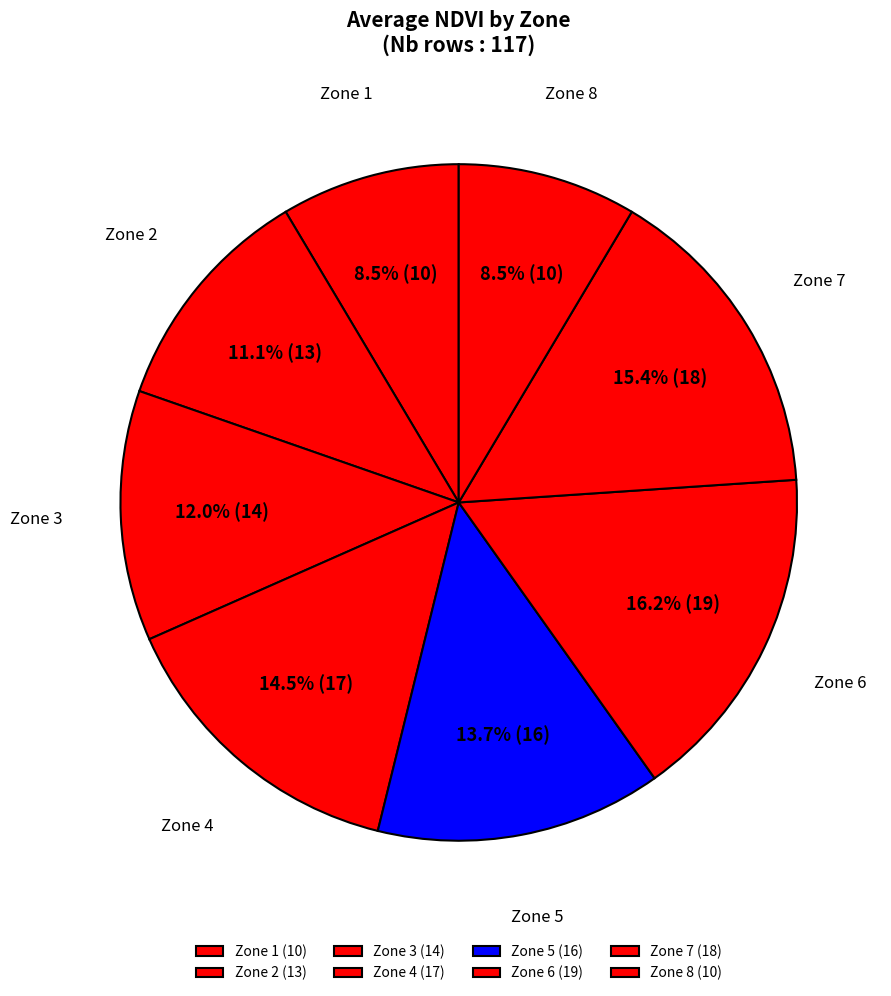

How many segments does this pie chart have?

8